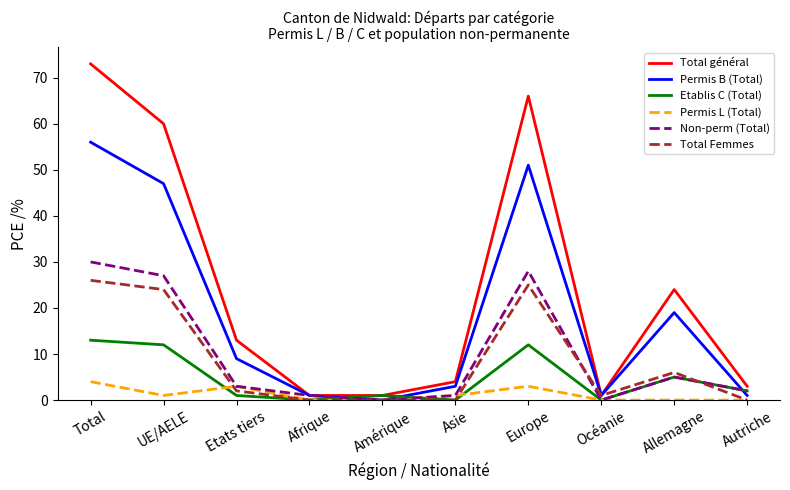

What is the spread (max minus min) of values at Allemagne?

24